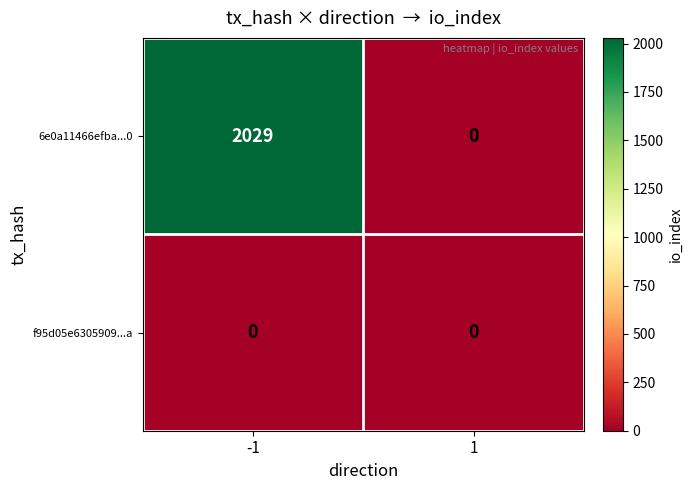

What is the difference between the highest and lowest values at -1?

2029